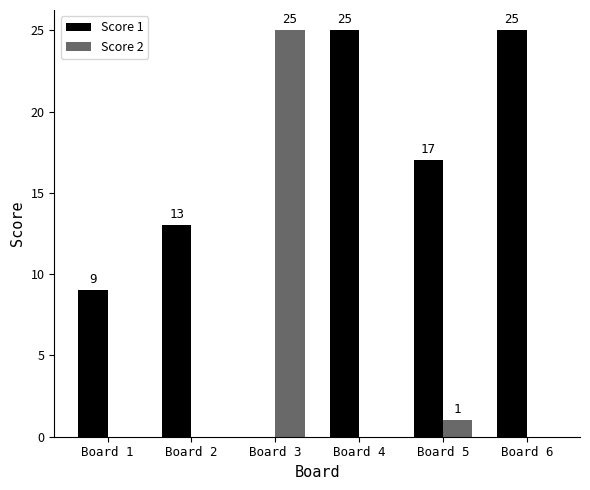

What is the sum of all Score 1 values?

89